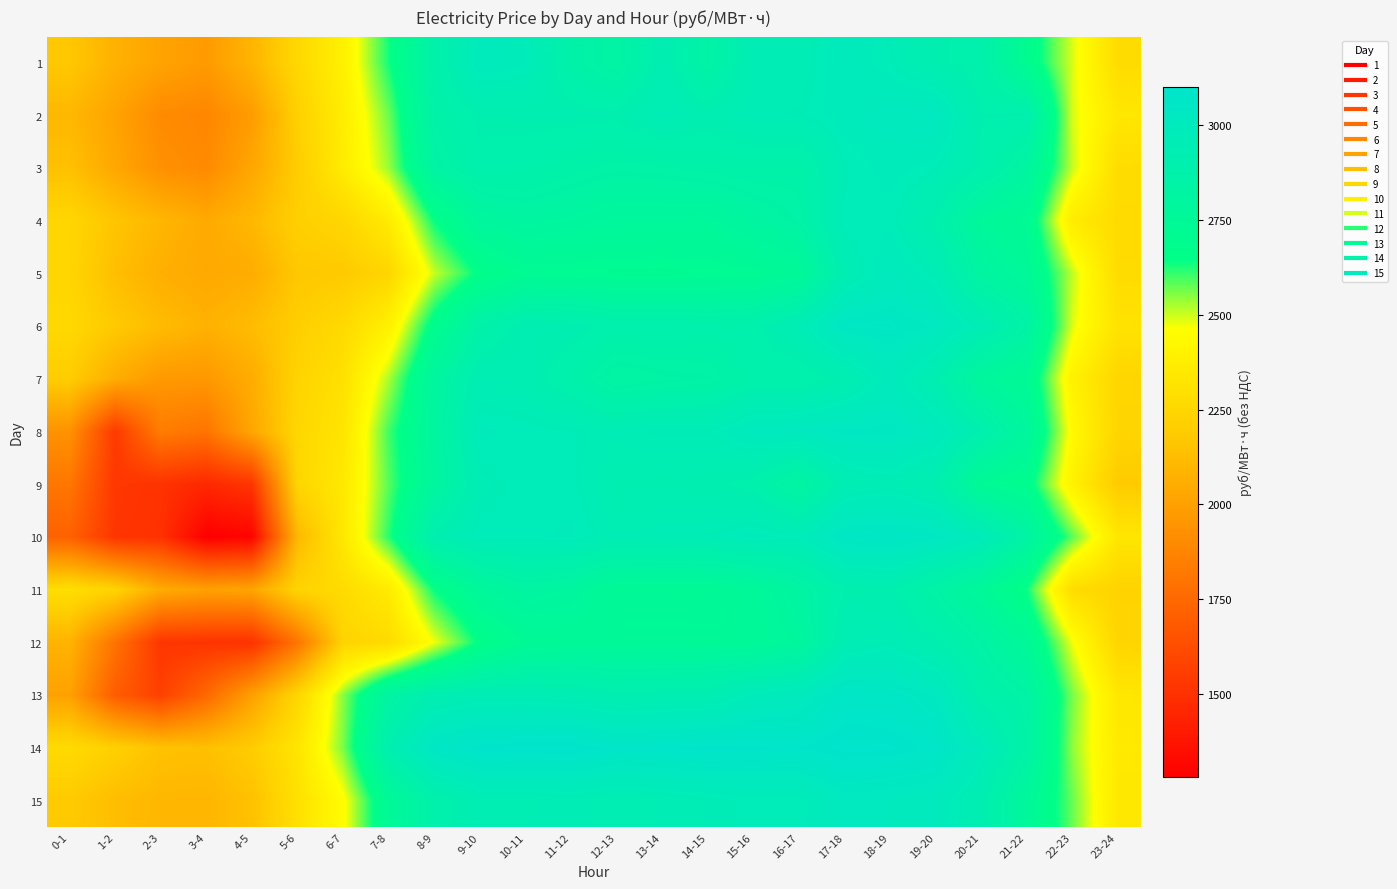

List the series in order of their peak value, lowest first.

11, 12, 4, 9, 3, 1, 7, 5, 15, 2, 8, 6, 10, 13, 14